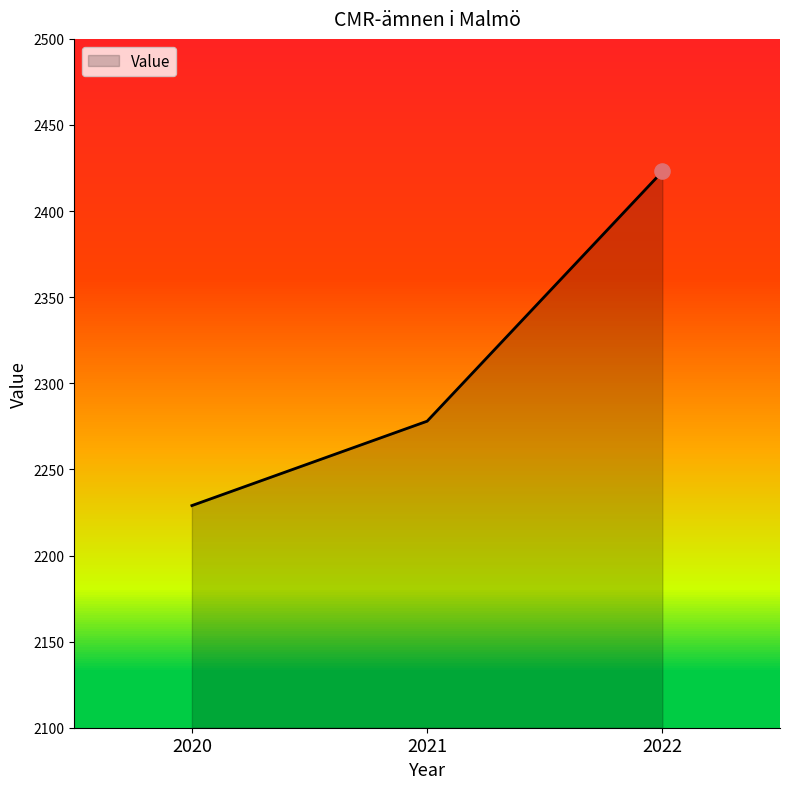

Between 2021 and 2020, which is larger?

2021